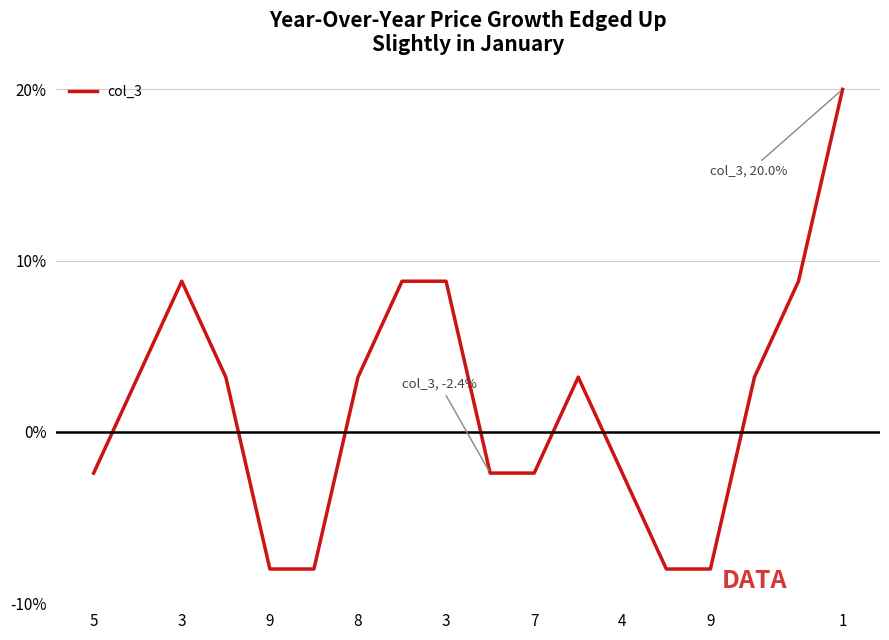

Is this an area chart (filled region under the line)?

No